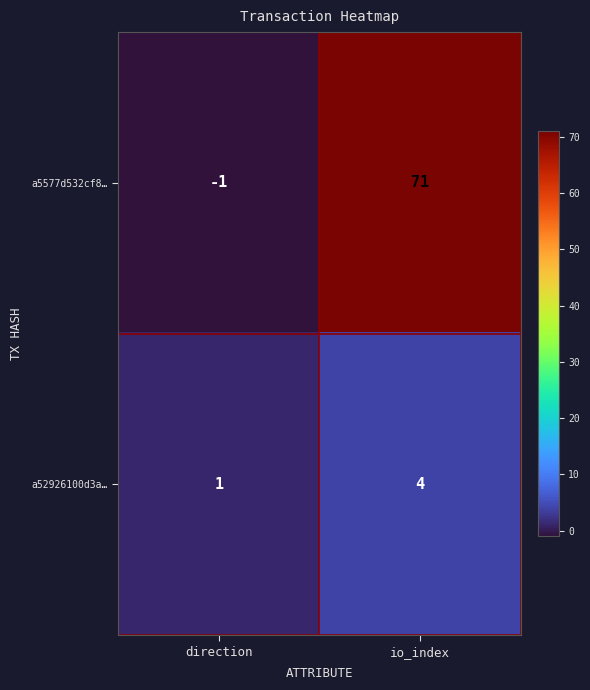

Is it true that a5577d532cf8… equals 71 at io_index?

True